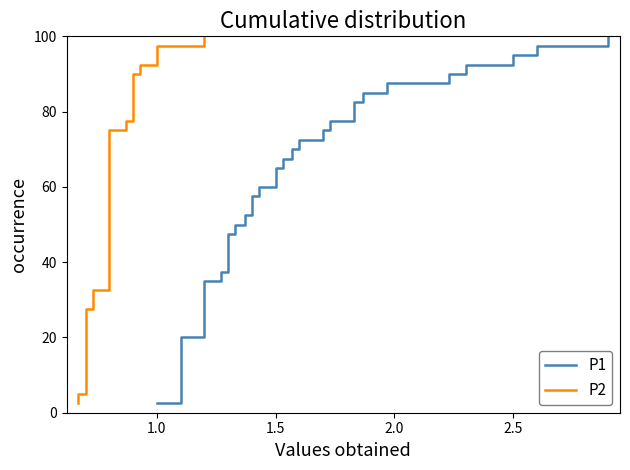

Rank the series by their maximum value, from lowest to highest.

P1, P2